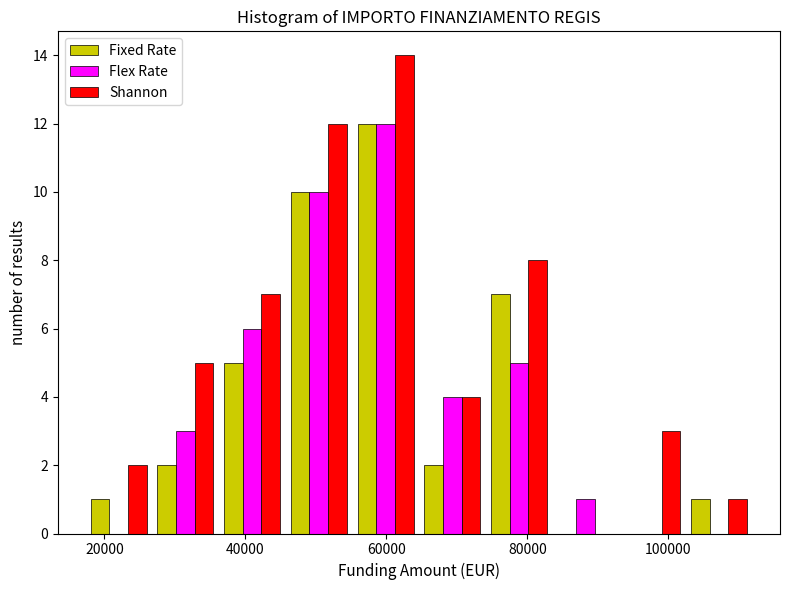

Reading left to right, list every range on the x-axis with the height of the bar of each series over it. Neither the bar edges nor the heights are printed on the chart, so give them approximately, as read against the axes.

18000 to 26000: Fixed Rate=1	Flex Rate=0	Shannon=2
26000 to 36000: Fixed Rate=2	Flex Rate=3	Shannon=5
36000 to 46000: Fixed Rate=5	Flex Rate=6	Shannon=7
46000 to 56000: Fixed Rate=10	Flex Rate=10	Shannon=12
56000 to 64000: Fixed Rate=12	Flex Rate=12	Shannon=14
64000 to 74000: Fixed Rate=2	Flex Rate=4	Shannon=4
74000 to 84000: Fixed Rate=7	Flex Rate=5	Shannon=8
84000 to 94000: Fixed Rate=0	Flex Rate=1	Shannon=0
94000 to 102000: Fixed Rate=0	Flex Rate=0	Shannon=3
102000 to 112000: Fixed Rate=1	Flex Rate=0	Shannon=1